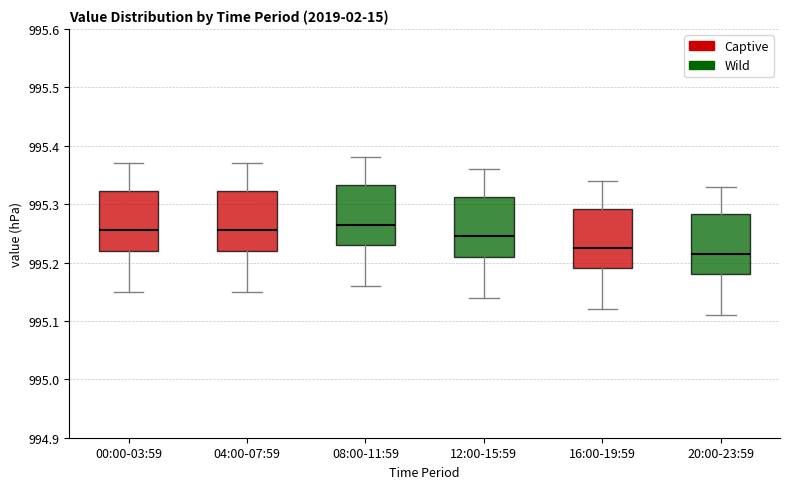

Reading left to right, read every box against the y-axis: the position of its median line, the range the box covers, and the ends of its whiskers. The values are not printed on the chart, so give them approximately, as read against the axis.

00:00-03:59: median 995.26, box 995.22 to 995.32, whiskers 995.15 to 995.37
04:00-07:59: median 995.26, box 995.22 to 995.32, whiskers 995.15 to 995.37
08:00-11:59: median 995.27, box 995.23 to 995.33, whiskers 995.16 to 995.38
12:00-15:59: median 995.25, box 995.21 to 995.31, whiskers 995.14 to 995.36
16:00-19:59: median 995.23, box 995.19 to 995.29, whiskers 995.12 to 995.34
20:00-23:59: median 995.22, box 995.18 to 995.28, whiskers 995.11 to 995.33